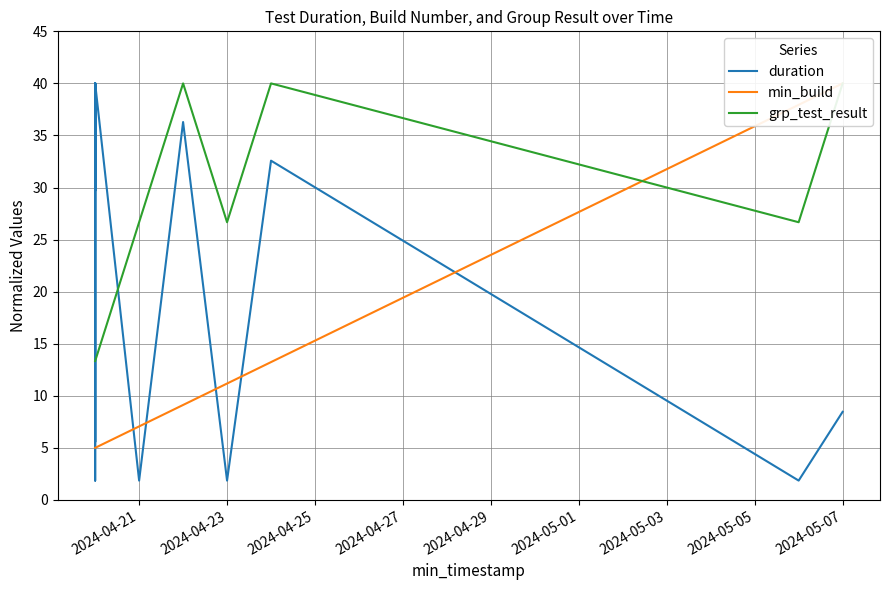

What is the difference between the maximum and minimum values in the min_build series?

35.0